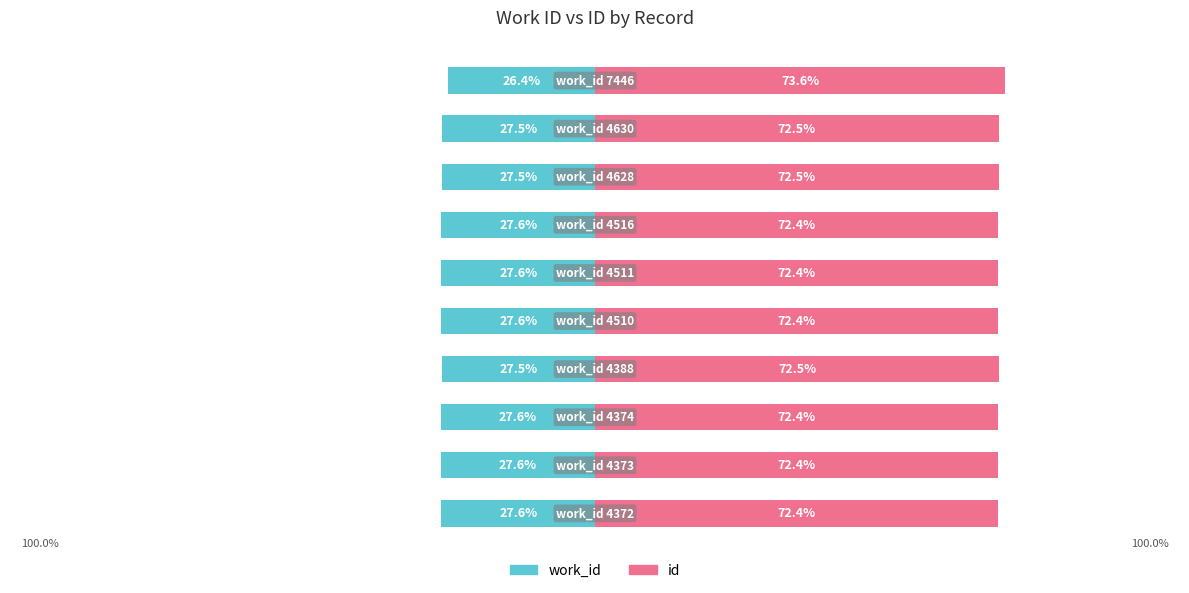

How many data points in work_id are less than -27?

9